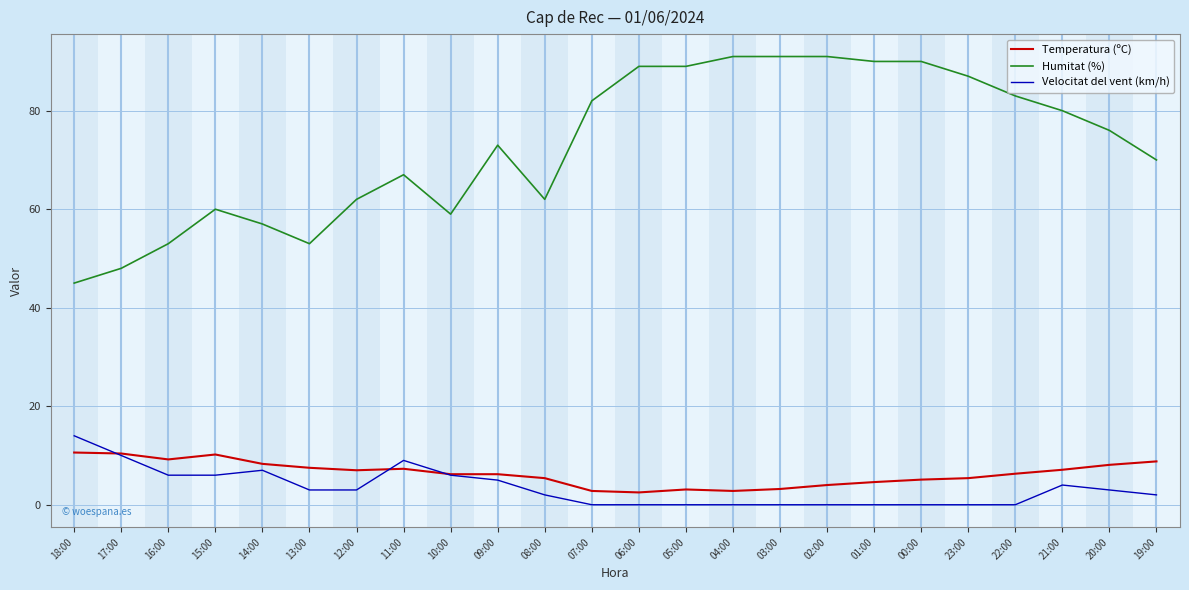

The value of Temperatura (ºC) at 05:00 is 3.1. True or false?

True